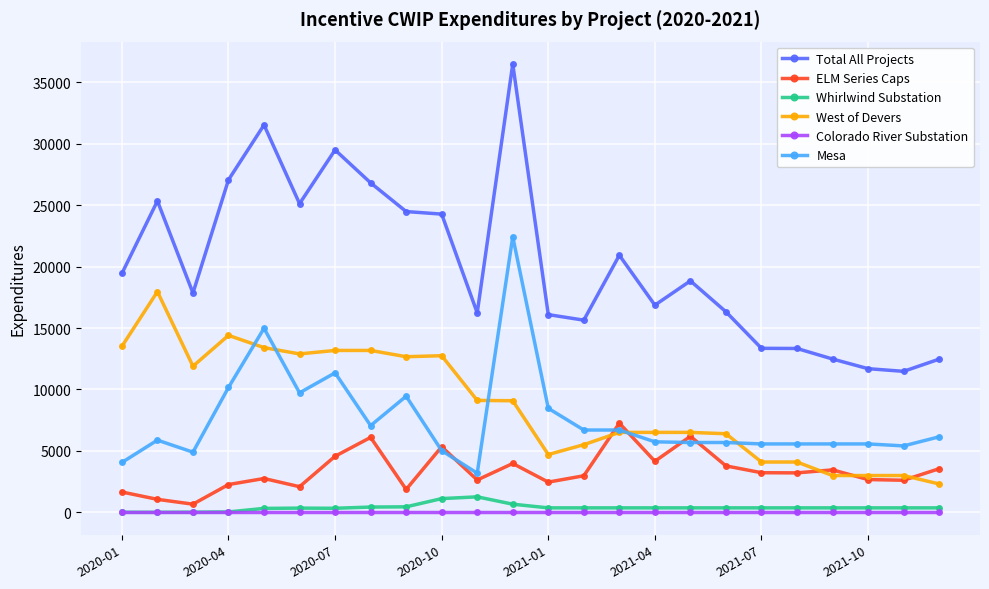

Which series has the largest range (max minus min)?

Total All Projects